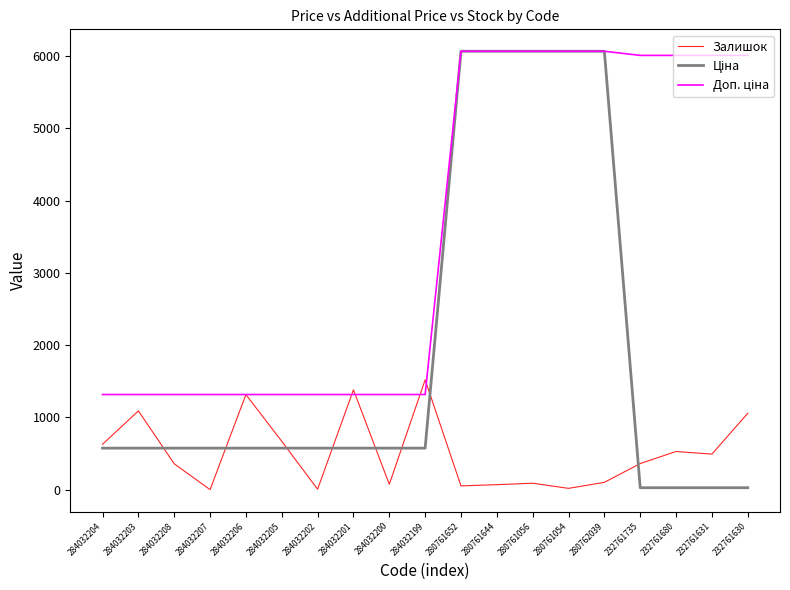

What is the spread (max minus min) of values at 284032204?

742.2